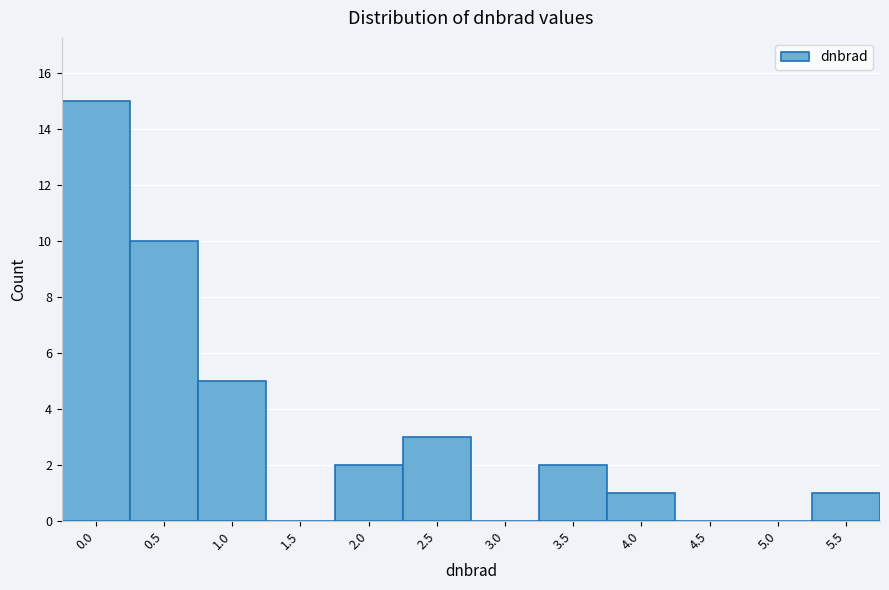

Reading left to right, extract all data points from this chart.

0.0=15	0.5=10	1.0=5	1.5=0	2.0=2	2.5=3	3.0=0	3.5=2	4.0=1	4.5=0	5.0=0	5.5=1